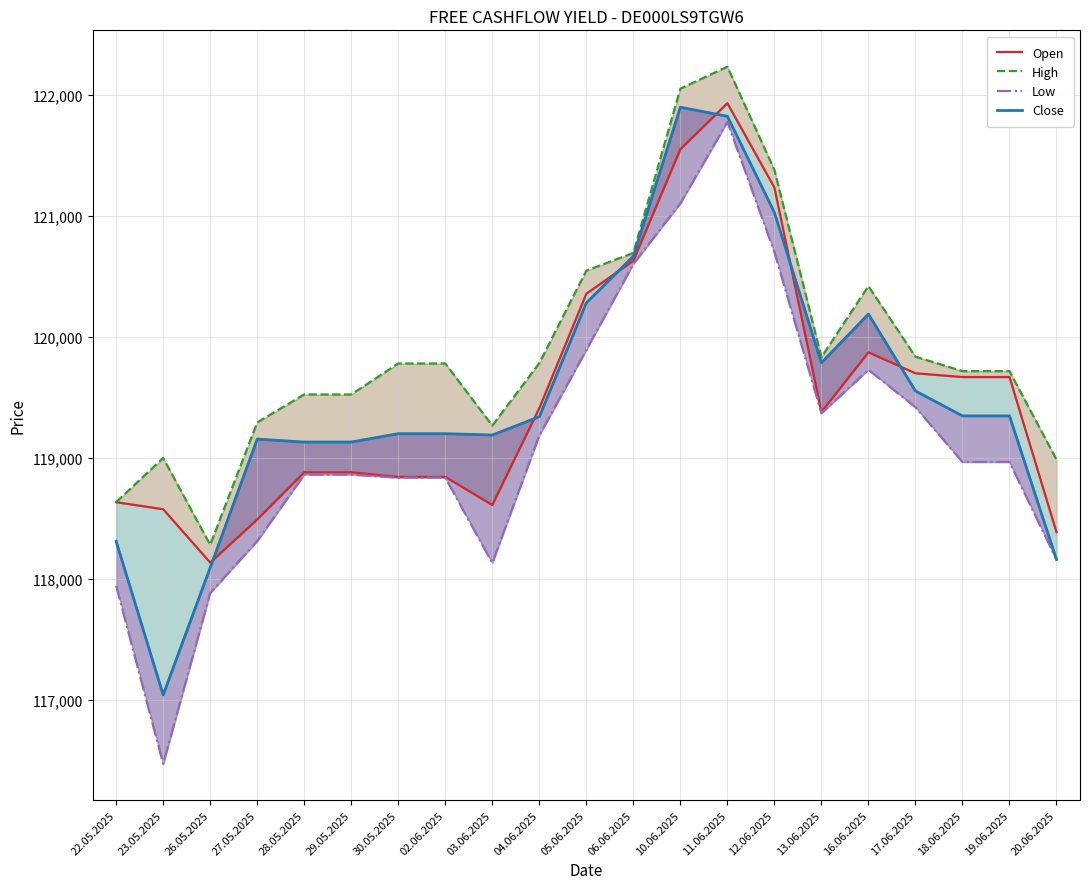

What is the minimum value shown in the chart?

116471